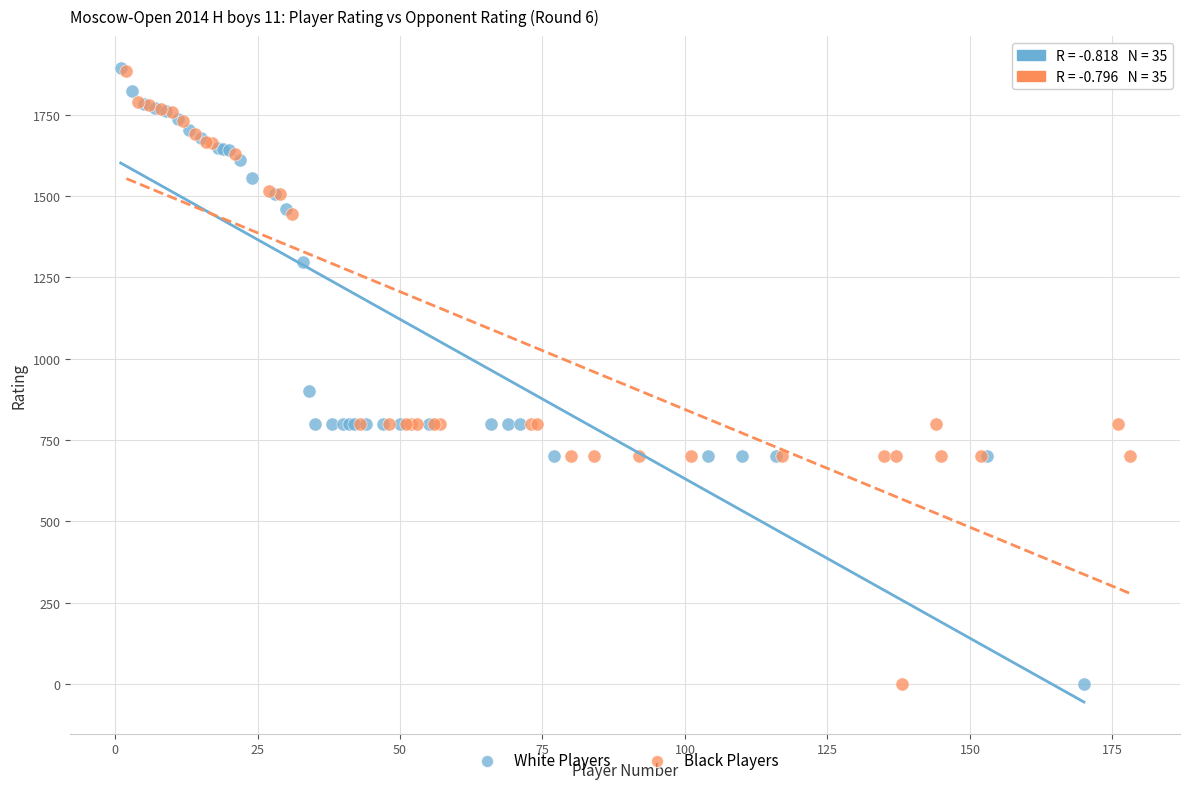

What are all the series names shown in the legend?

White Players, Black Players